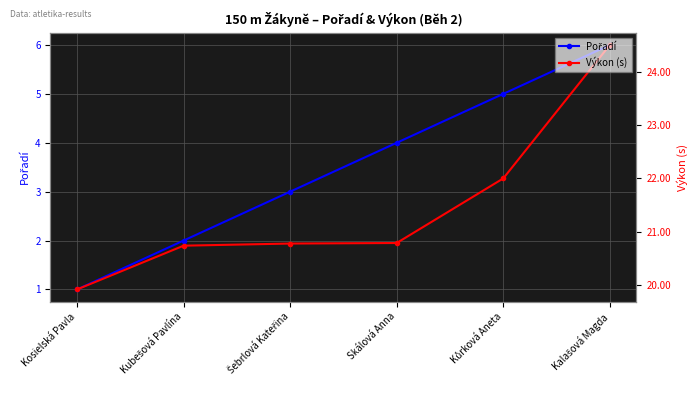

Which series has the largest range (max minus min)?

Pořadí